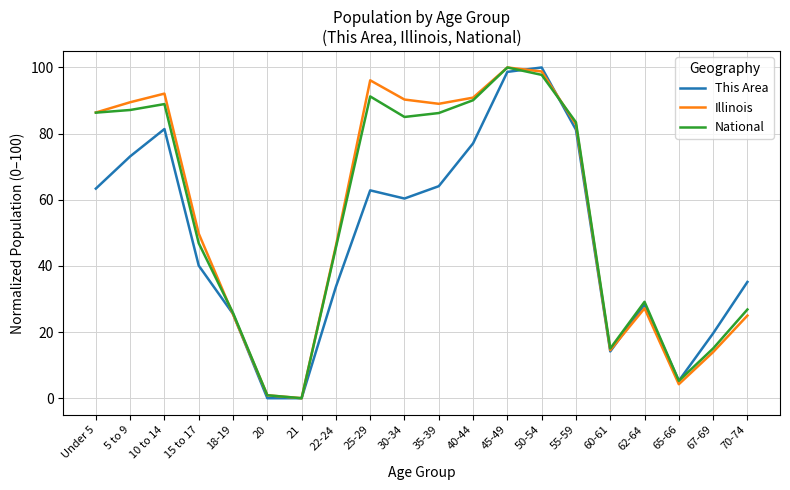

What is the difference between the This Area values at 5 to 9 and 35-39?

9.0